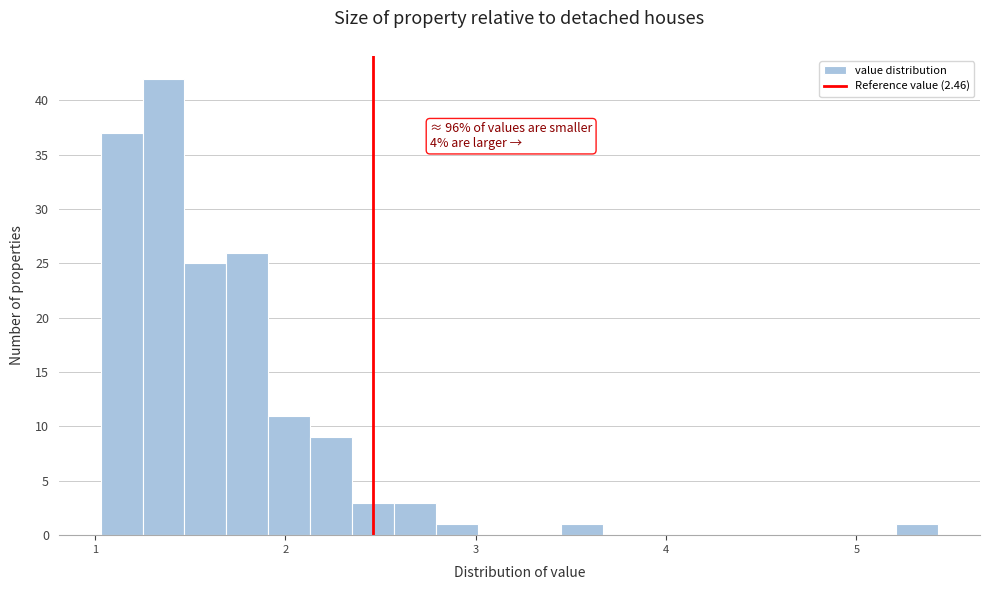

Read against the x-axis, roughly where is the centre of the tallest bar?

1.4